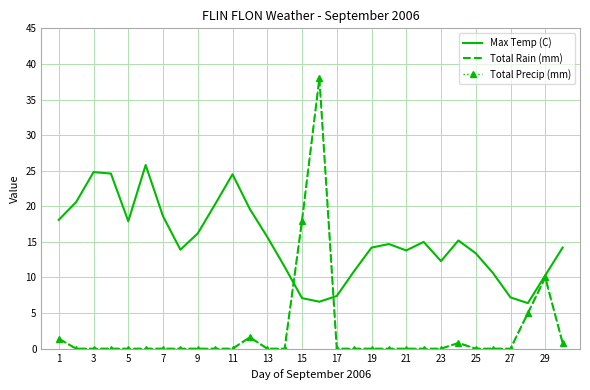

List the series in order of their peak value, lowest first.

Max Temp (C), Total Rain (mm), Total Precip (mm)